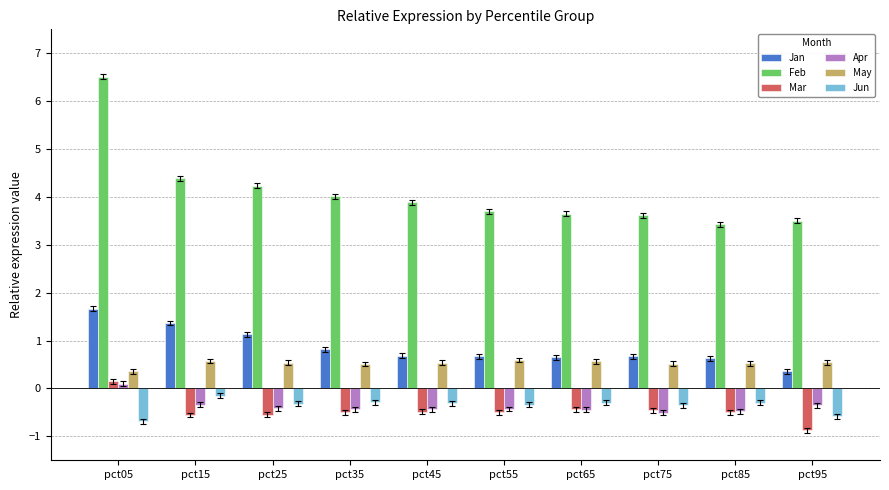

Which series has the largest range (max minus min)?

Feb